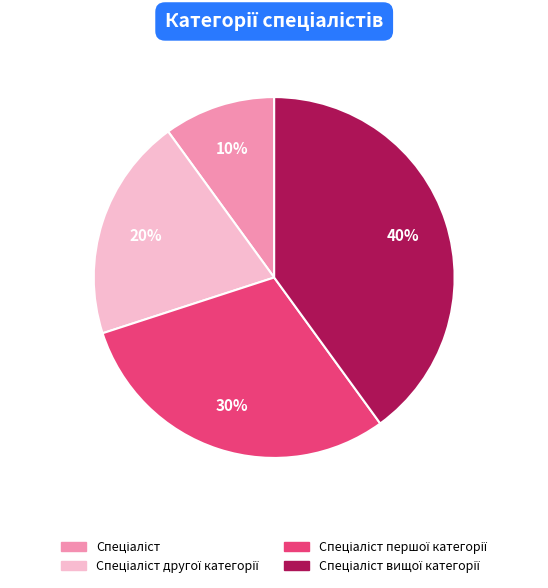

Is there a majority slice in this chart?

No